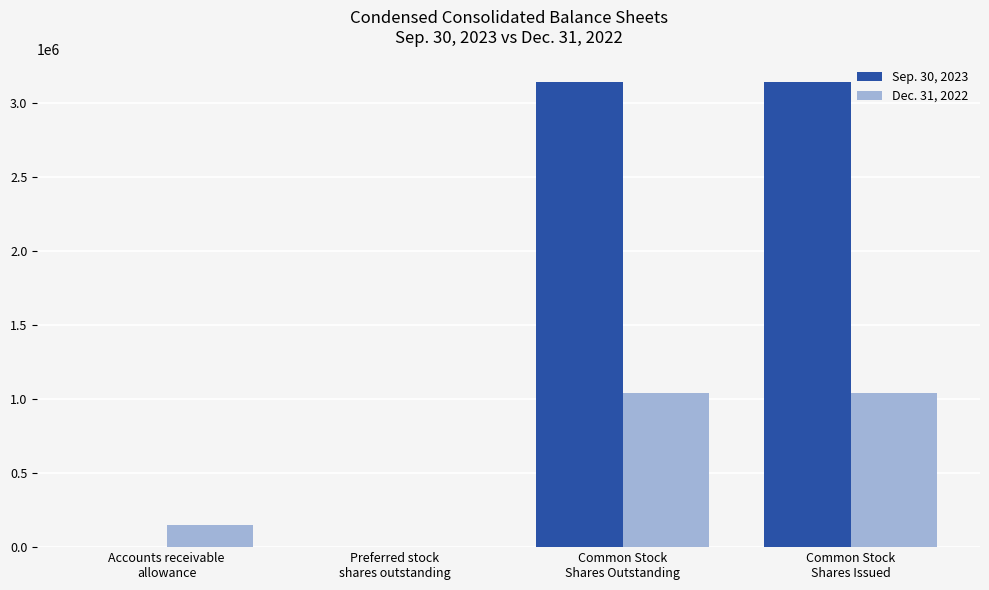

What is the greatest value displayed?

3136504